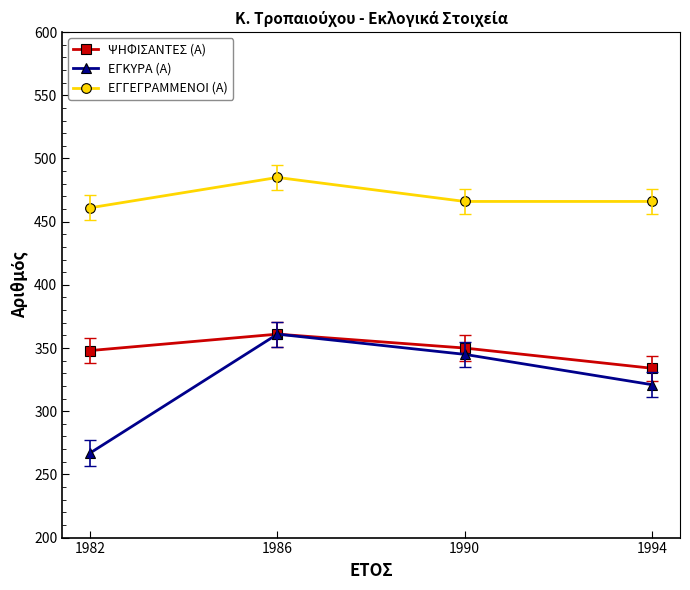

The value of ΨΗΦΙΣΑΝΤΕΣ (Α) at 1994 is 592. True or false?

False